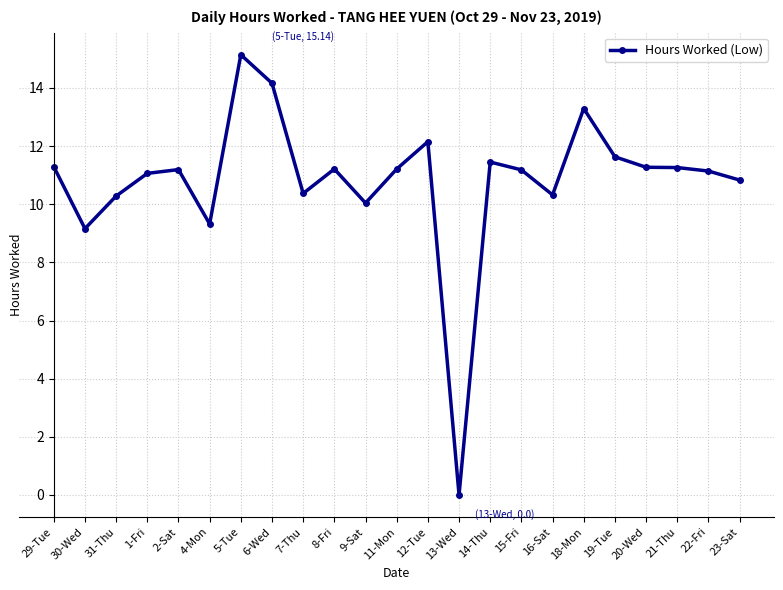

What is the difference between the values at 7-Thu and 6-Wed?

3.8